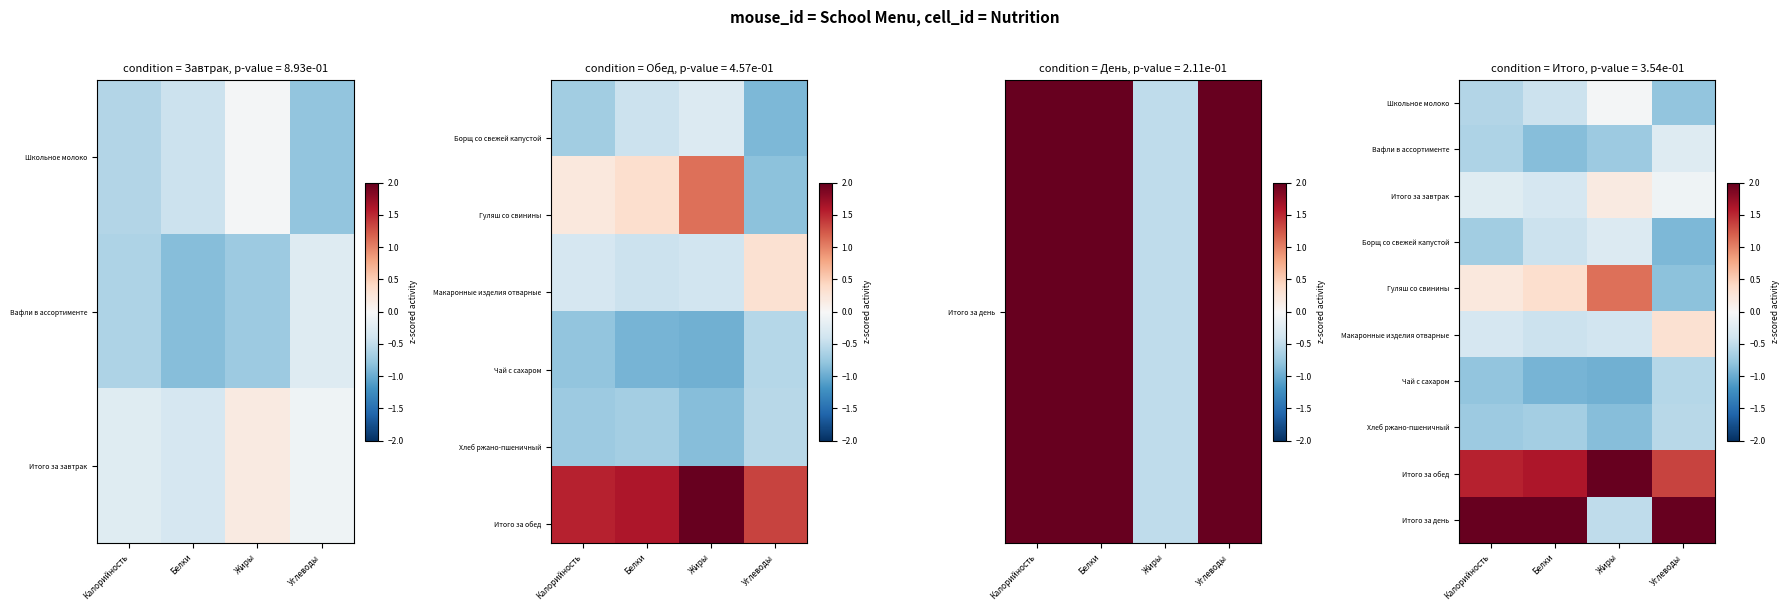

Which series has the largest total across all categories?

Итого за обед